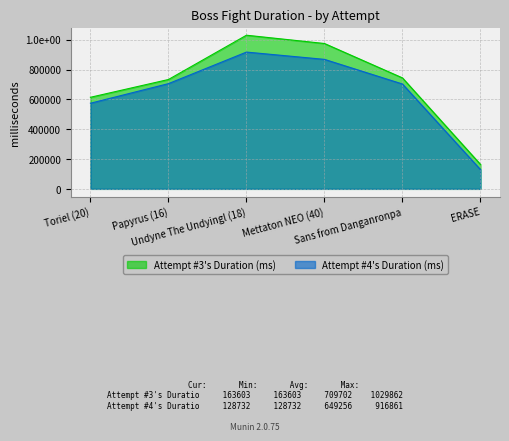

Which category has the highest value in the Attempt #3's Duration (ms) series?

Undyne The Undyingl (18)